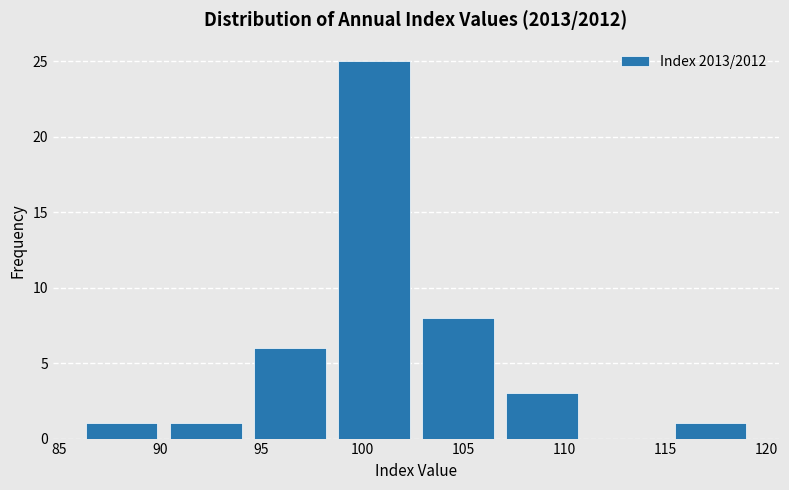

Reading left to right, list every bar in this chart as the range it spans on the x-axis followed by its height. Neither the bar edges nor the heights are printed on the chart, so give them approximately, as read against the axes.

86.0 to 90.0: 1
90.0 to 94.5: 1
94.5 to 98.5: 6
98.5 to 102.5: 25
102.5 to 107.0: 8
107.0 to 111.0: 3
111.0 to 115.0: 0
115.0 to 119.5: 1